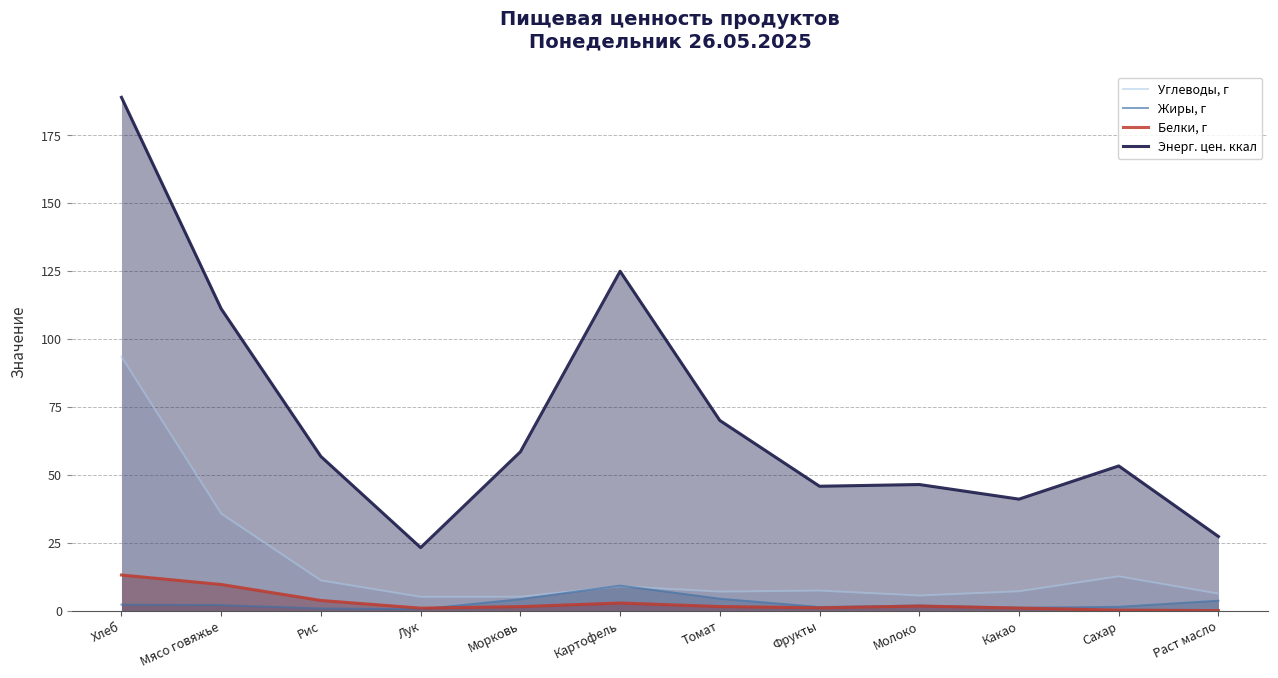

What is the approximate value of Углеводы, г at Сахар?

12.6